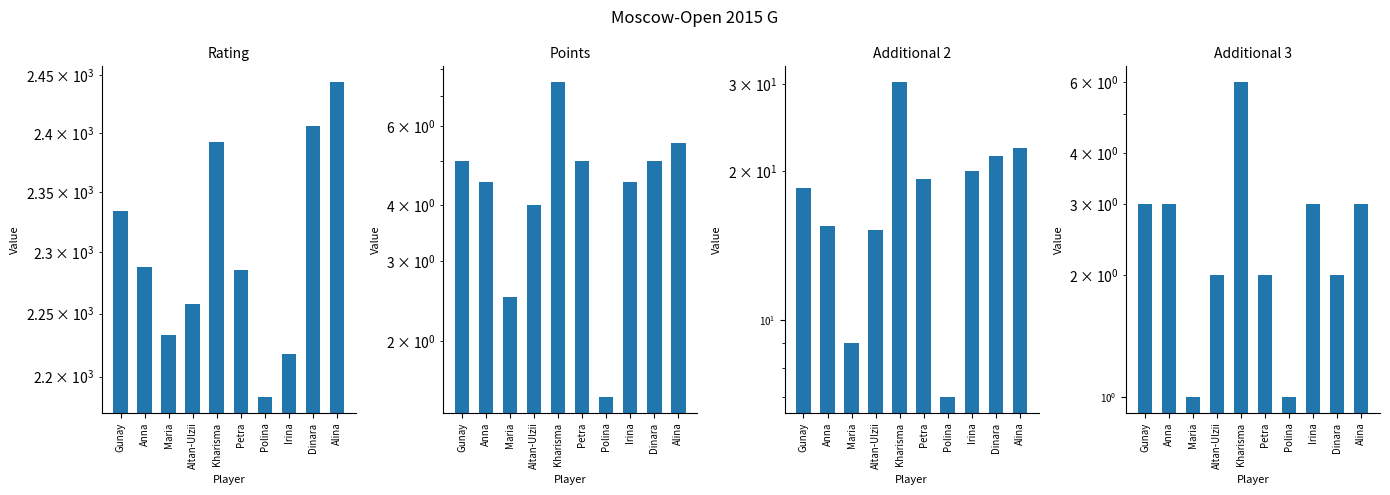

Reading right to left, what are all the values shown in this chart?

Рейт.: 2444.0	2406.0	2218.0	2184.0	2285.0	2392.0	2258.0	2233.0	2288.0	2334.0
Очки: 5.5	5.0	4.5	1.5	5.0	7.5	4.0	2.5	4.5	5.0
Доп2: 22.2	21.5	20.0	7.0	19.2	30.2	15.2	9.0	15.5	18.5
Доп3: 3.0	2.0	3.0	1.0	2.0	6.0	2.0	1.0	3.0	3.0